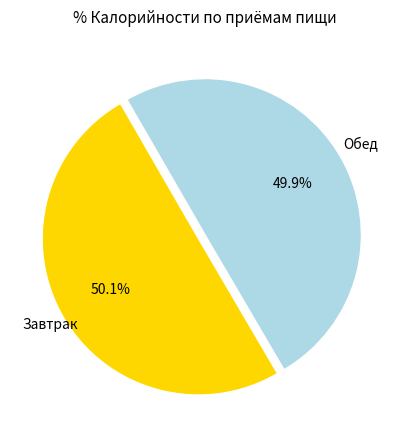

The Обед slice represents 58% of the pie. True or false?

False